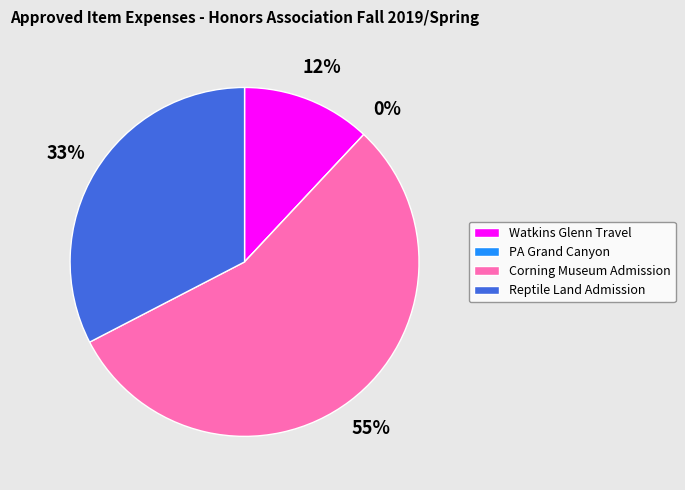

Is it true that Reptile Land Admission is 33% of the pie?

True